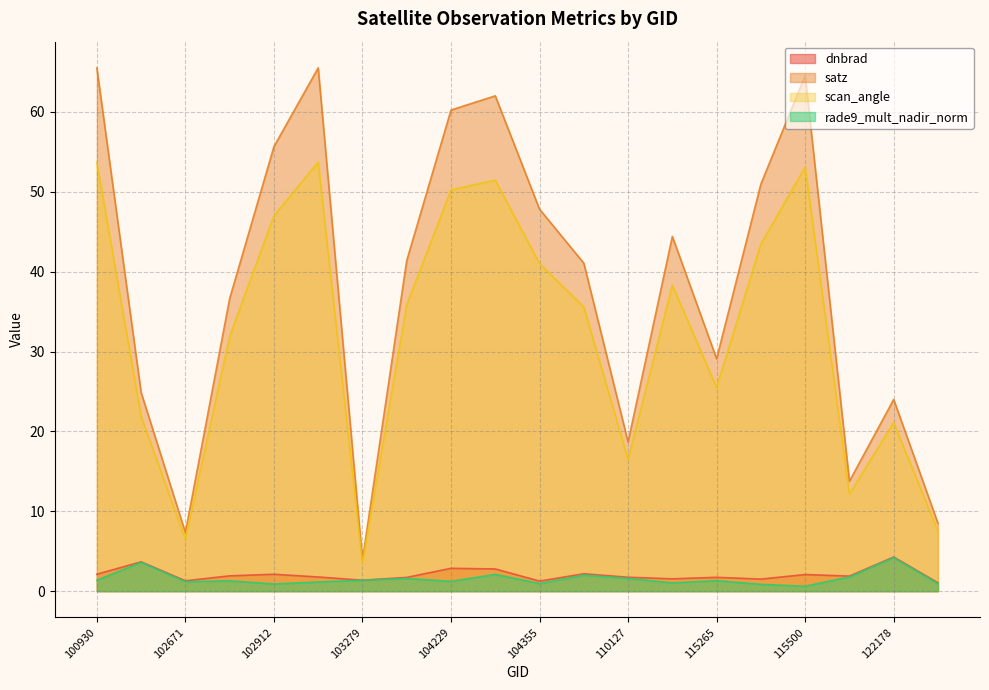

Where is the first local minimum for dnbrad?

102671